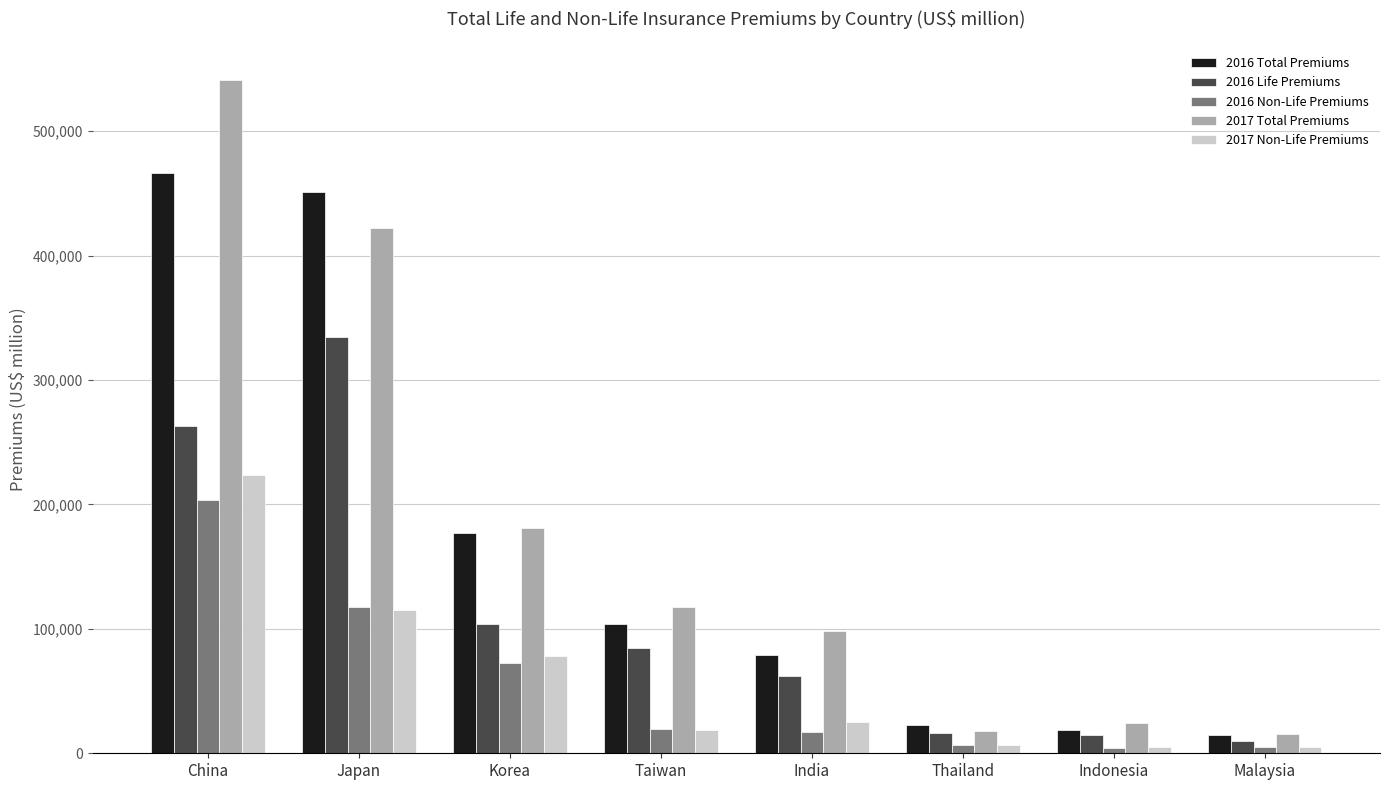

What is the total value across all series at Thailand?

70407